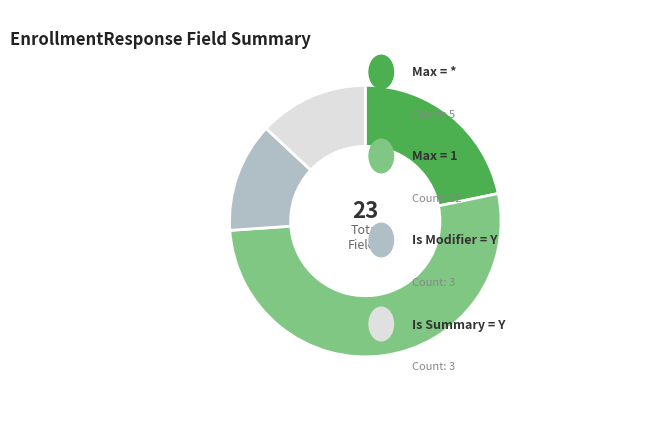

Does any single category account for the majority?

Yes